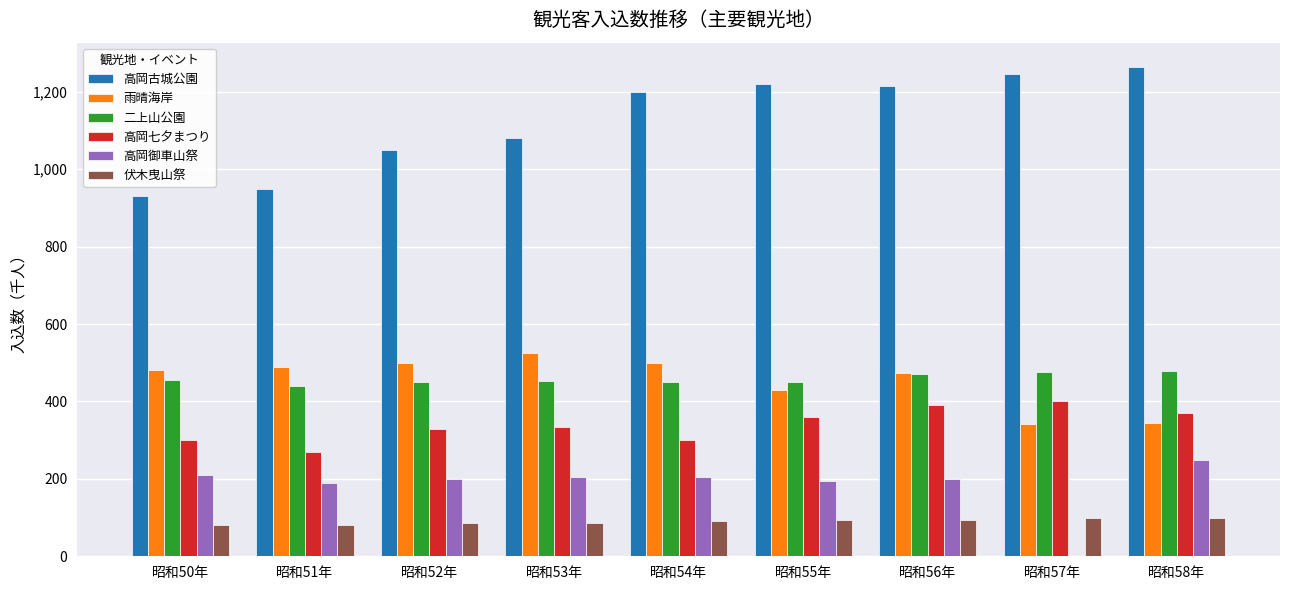

What is the difference between the 二上山公園 values at 昭和51年 and 昭和52年?

10.0